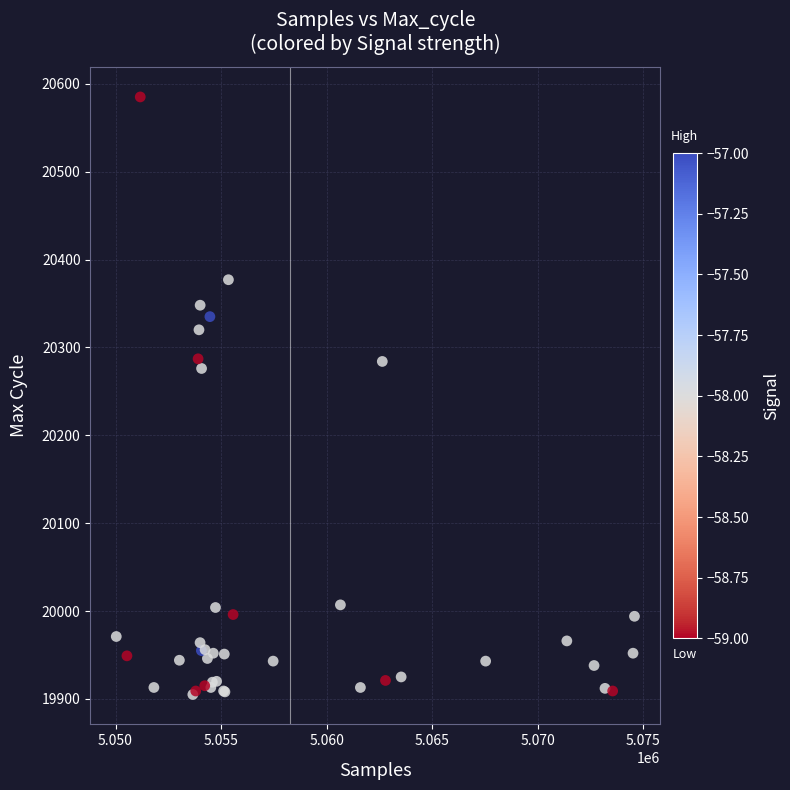

What Y value in the scatter plot is closest to 20245?

20276